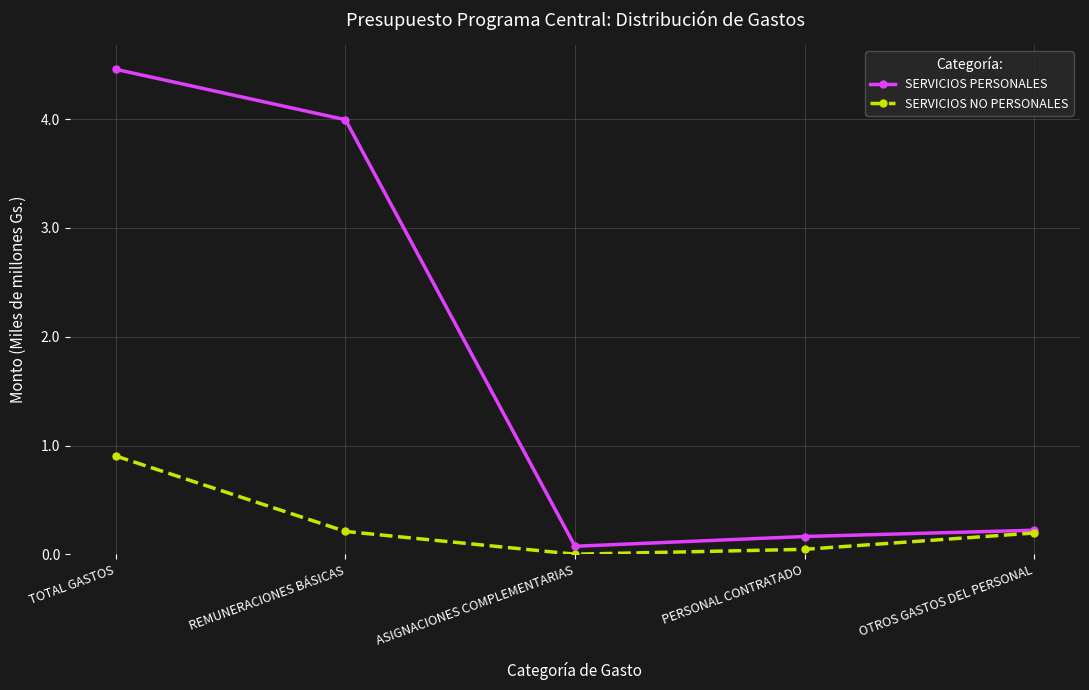

Rank the series by their maximum value, from lowest to highest.

SERVICIOS NO PERSONALES, SERVICIOS PERSONALES